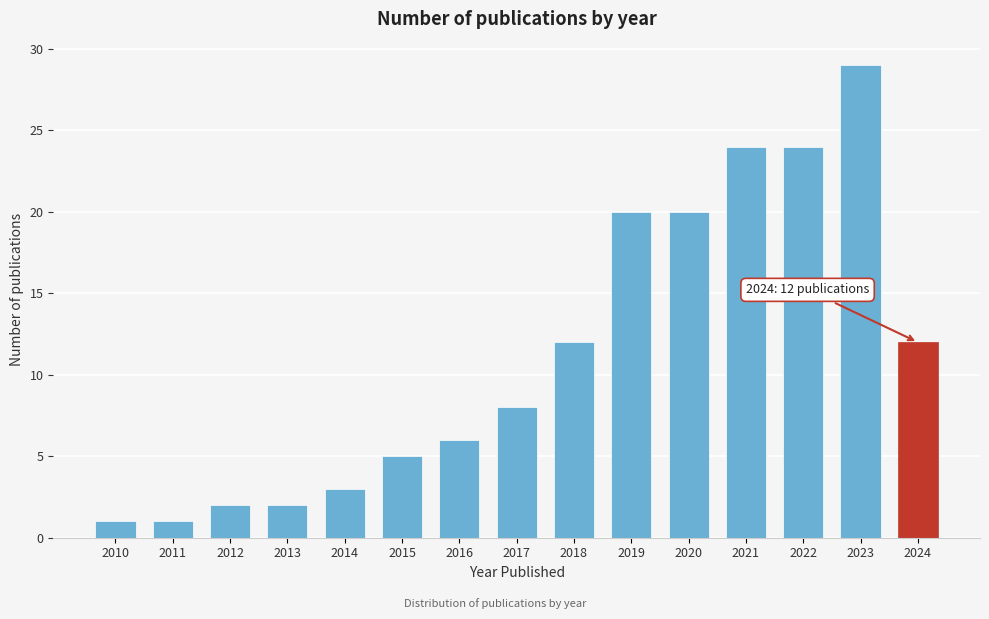

Reading left to right, what are all the values shown in this chart?

2010=1	2011=1	2012=2	2013=2	2014=3	2015=5	2016=6	2017=8	2018=12	2019=20	2020=20	2021=24	2022=24	2023=29	2024=12